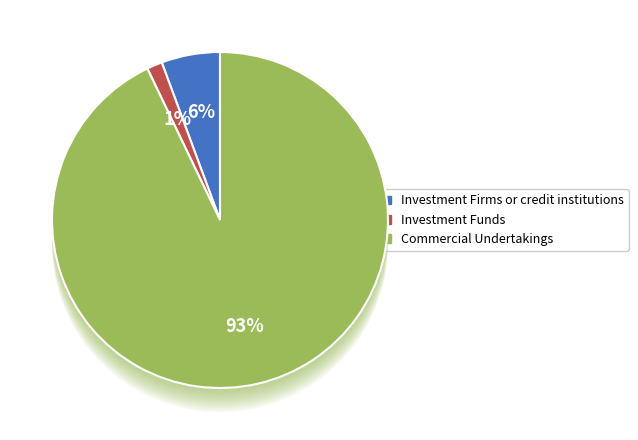

Count the number of slices in the pie.

3